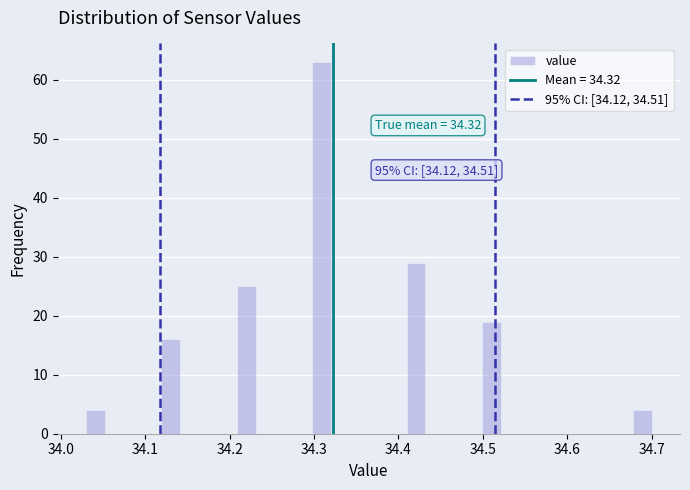

Read against the x-axis, roughly where is the centre of the tallest bar?

34.31